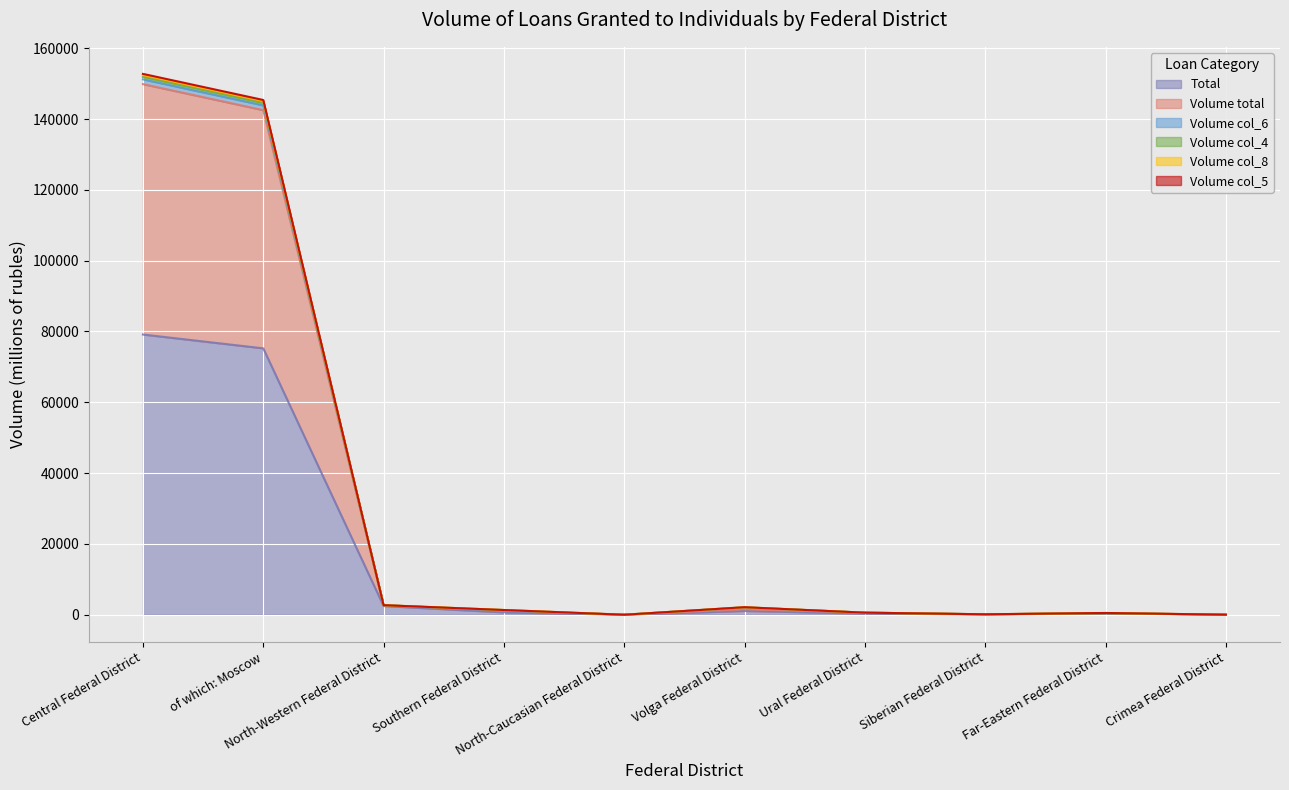

What is the highest value of the Total series?

79138